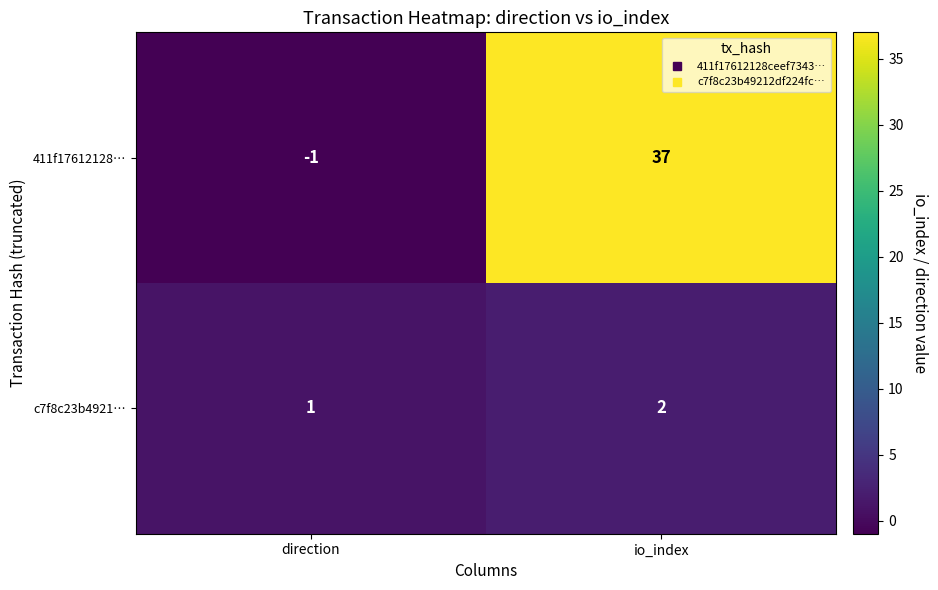

Count the number of categories in the chart.

2